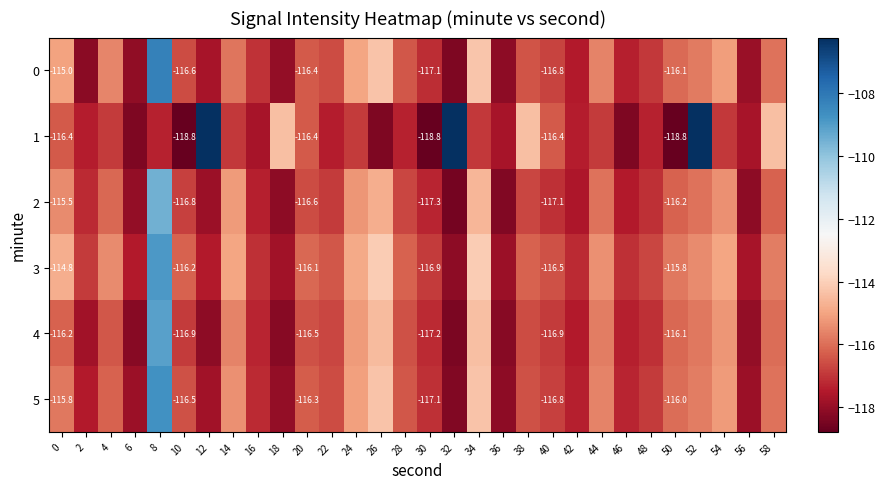

What is the average value of the 2 series?

-116.5